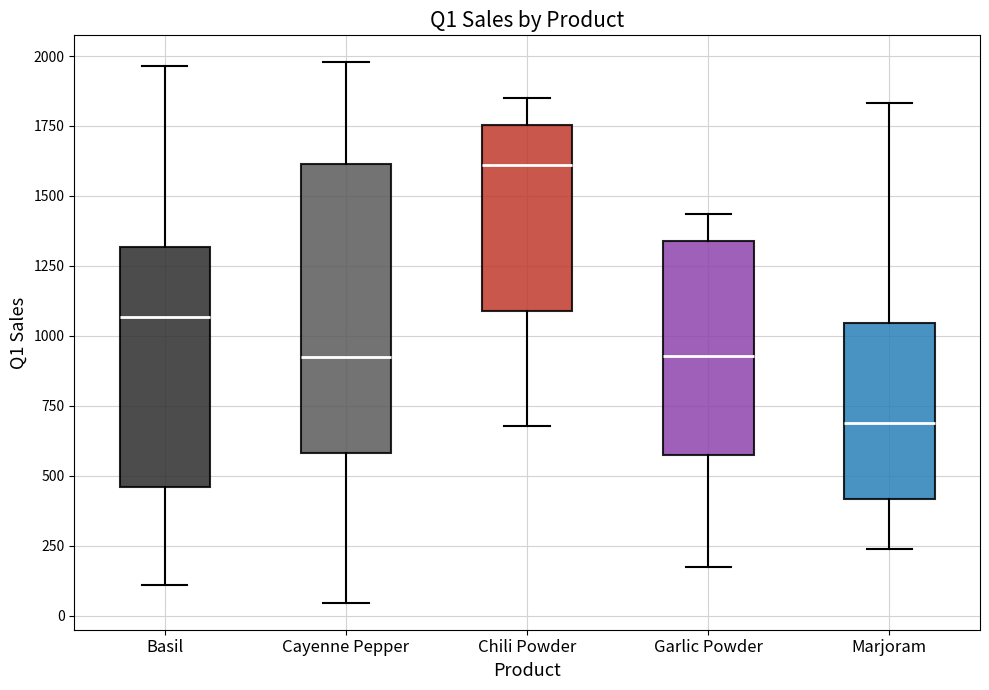

Reading left to right, transcribe this box plot: for each box, give where its median line is, the range the box spans, and where its two whiskers end, as read against the y-axis. The values are not printed on the chart, so give them approximately, as read against the axis.

Basil: median 1050, box 450 to 1300, whiskers 100 to 1950
Cayenne Pepper: median 900, box 600 to 1600, whiskers 50 to 2000
Chili Powder: median 1600, box 1100 to 1750, whiskers 700 to 1850
Garlic Powder: median 950, box 550 to 1350, whiskers 150 to 1450
Marjoram: median 700, box 400 to 1050, whiskers 250 to 1850